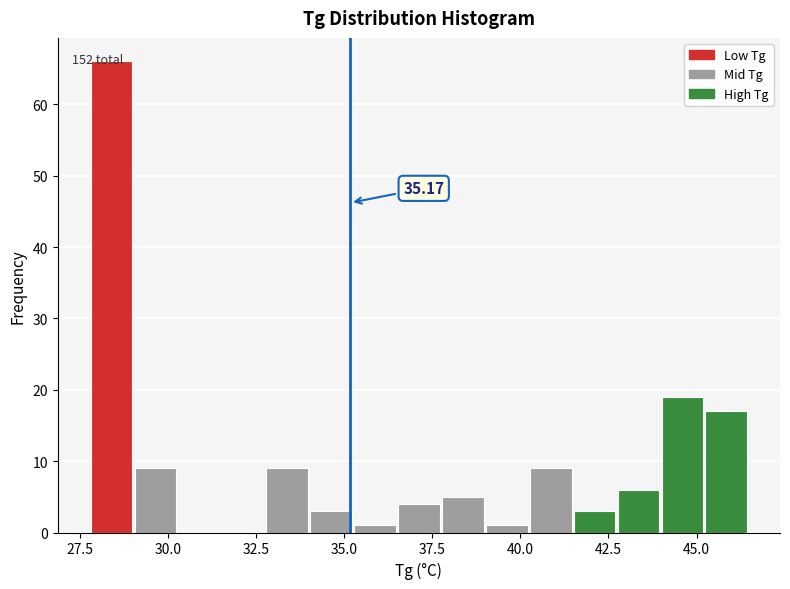

Read against the x-axis, roughly where is the centre of the tallest bar?

28.5